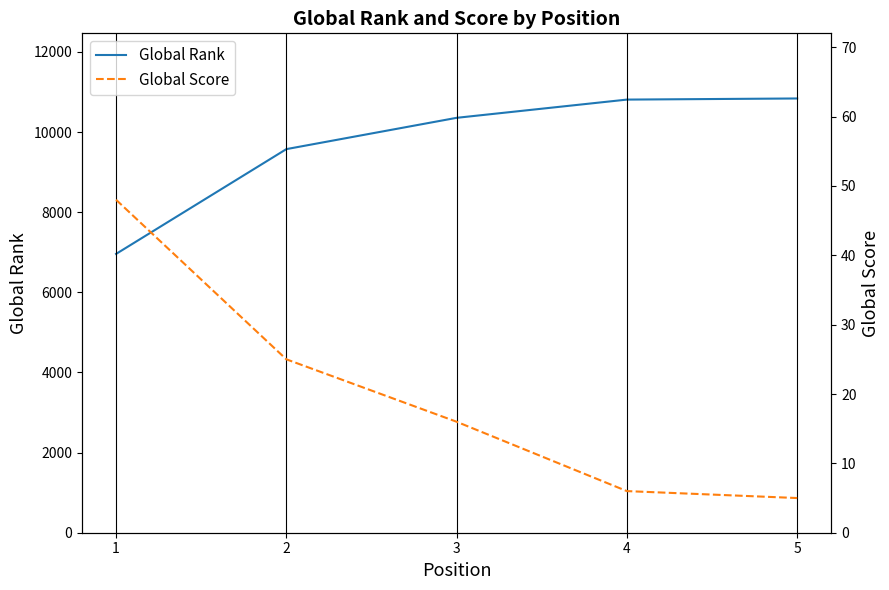

How many data points in Global Score are less than 16?

2